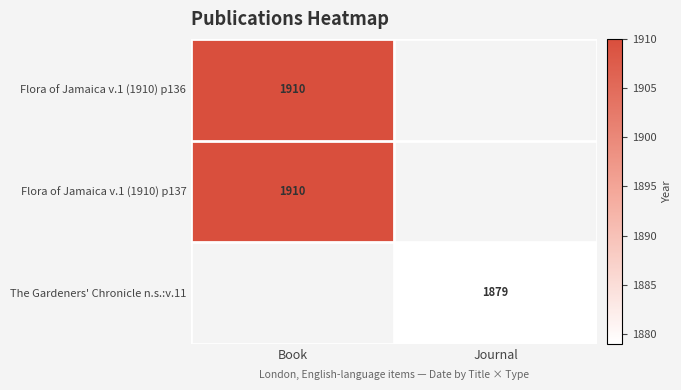

Which has a higher value, Journal or Book?

Book